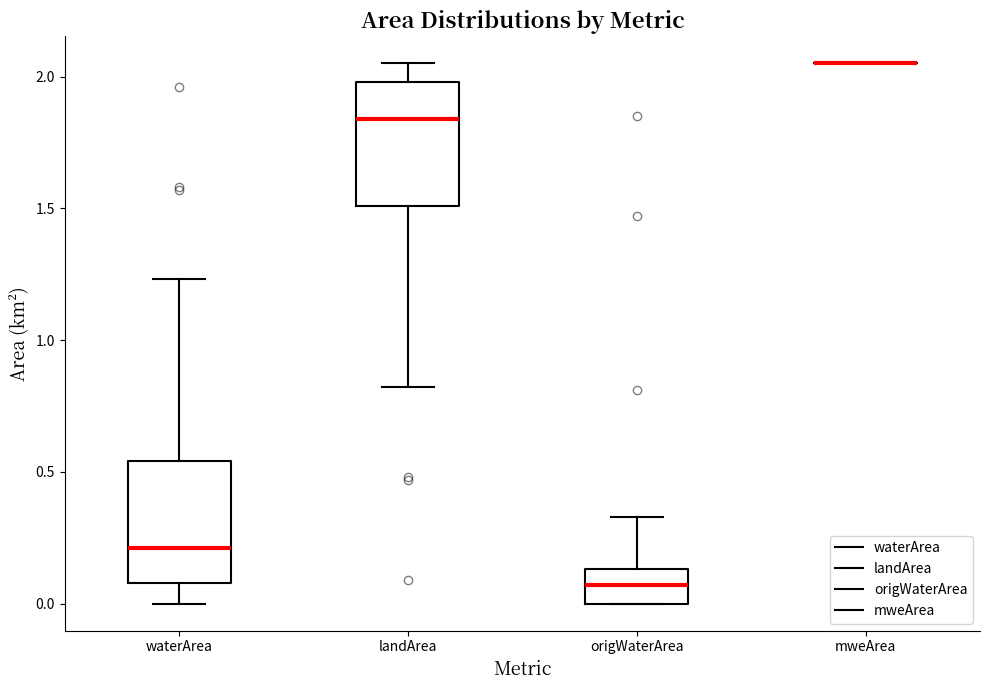

Reading left to right, transcribe this box plot: for each box, give where its median line is, the range the box spans, and where its two whiskers end, as read against the y-axis. The values are not printed on the chart, so give them approximately, as read against the axis.

waterArea: median 0.20, box 0.10 to 0.55, whiskers 0.00 to 1.25
landArea: median 1.85, box 1.50 to 2.00, whiskers 0.80 to 2.05
origWaterArea: median 0.05, box 0.00 to 0.15, whiskers 0.00 to 0.35
mweArea: box collapsed to a line at 2.05, whiskers 2.05 to 2.05